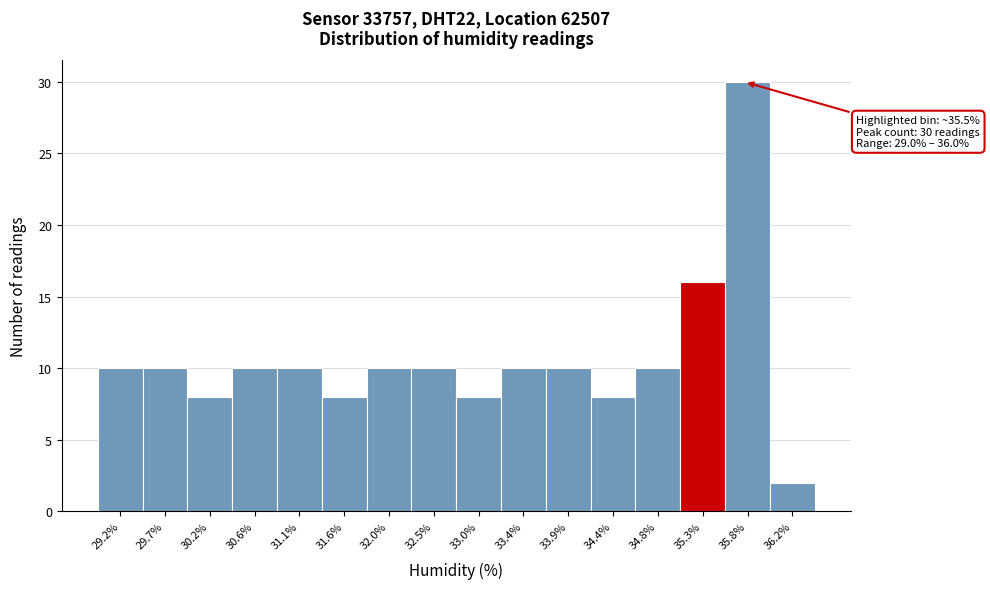

Over which range of the x-axis is the bar tallest?

35.55 to 36.00